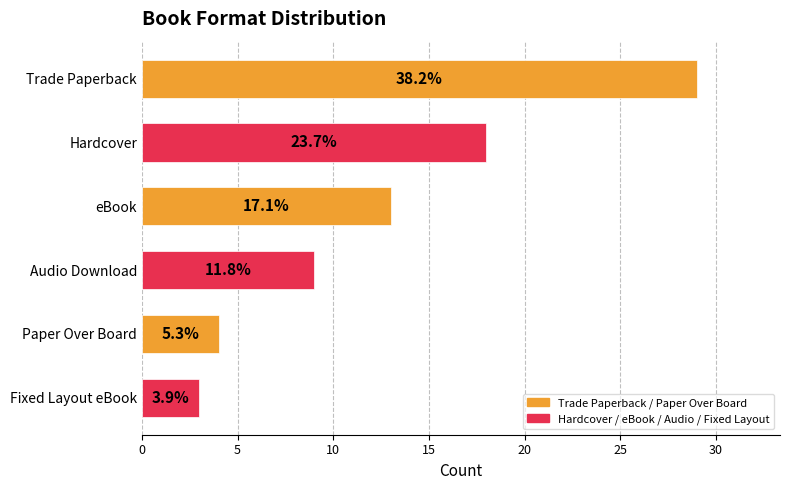

How many bars are there in total?

6